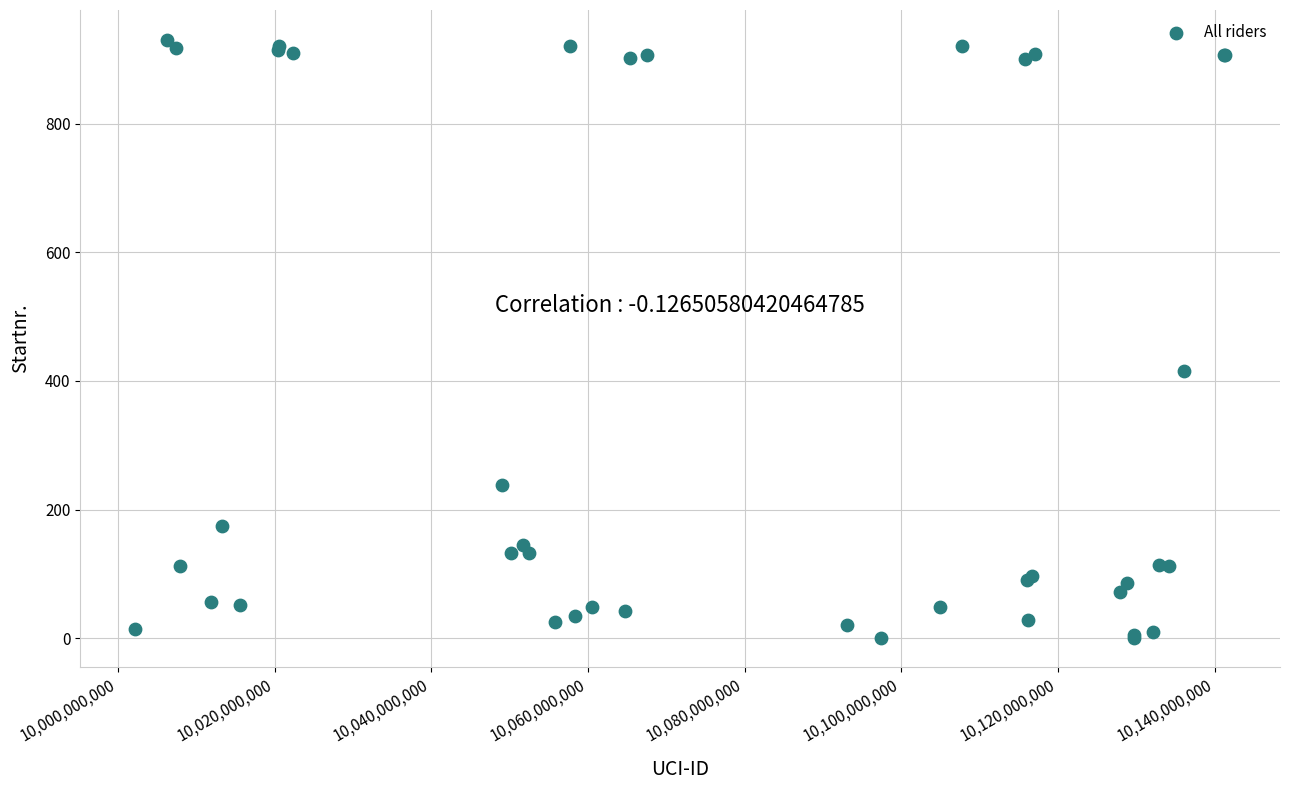

What Y value in the scatter plot is closest to 465?

415